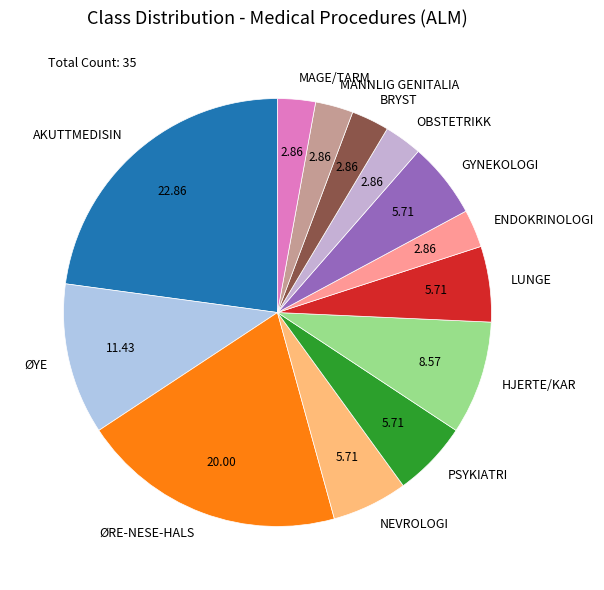

The MAGE/TARM slice represents 16% of the pie. True or false?

False